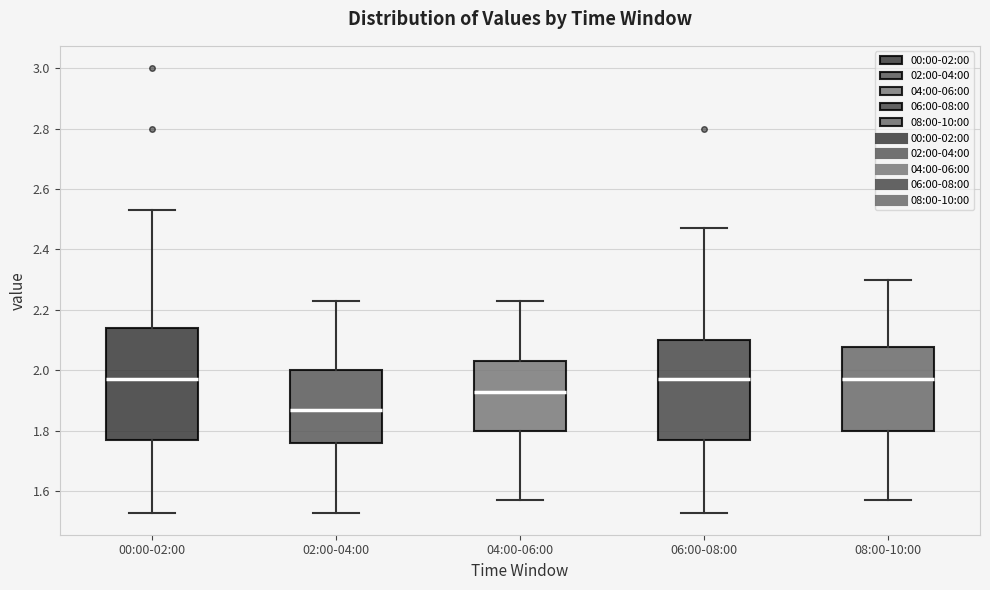

Reading left to right, transcribe this box plot: for each box, give where its median line is, the range the box spans, and where its two whiskers end, as read against the y-axis. The values are not printed on the chart, so give them approximately, as read against the axis.

00:00-02:00: median 1.98, box 1.78 to 2.14, whiskers 1.54 to 2.54
02:00-04:00: median 1.88, box 1.76 to 2.00, whiskers 1.54 to 2.24
04:00-06:00: median 1.94, box 1.80 to 2.04, whiskers 1.58 to 2.24
06:00-08:00: median 1.98, box 1.78 to 2.10, whiskers 1.54 to 2.48
08:00-10:00: median 1.98, box 1.80 to 2.08, whiskers 1.58 to 2.30